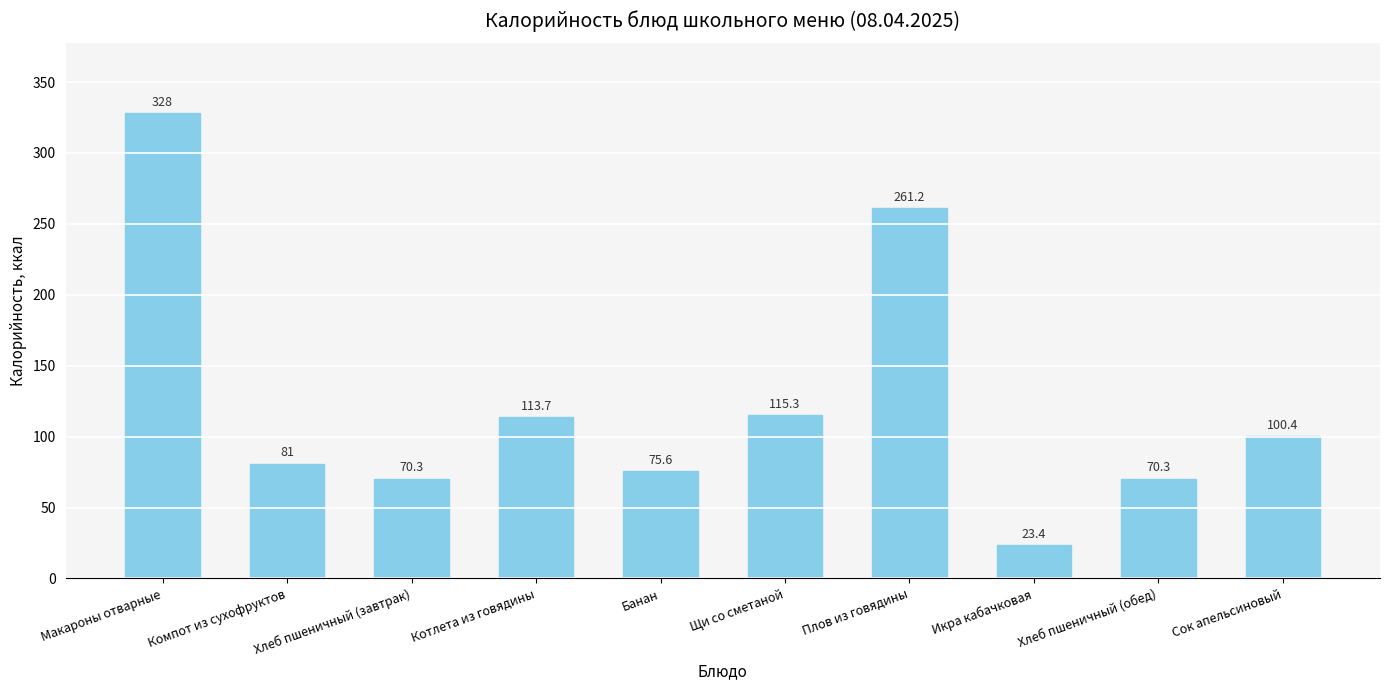

What is the difference between the second highest and second lowest values?

190.9